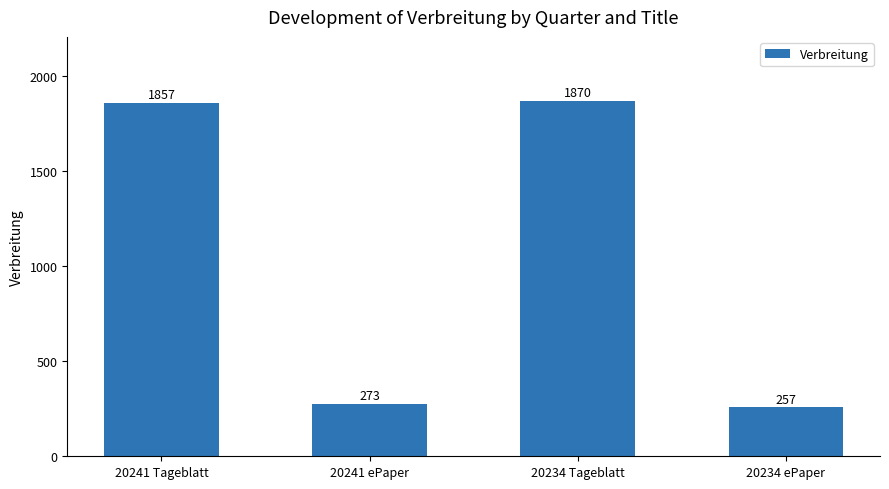

Which label corresponds to the largest value in the chart?

20234 Tageblatt